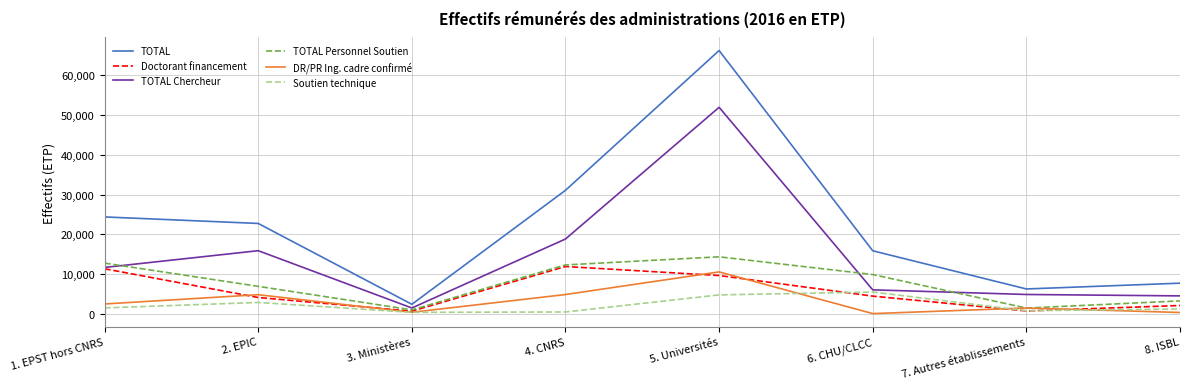

The value of TOTAL Personnel Soutien at 6. CHU/CLCC is 13862.4. True or false?

False